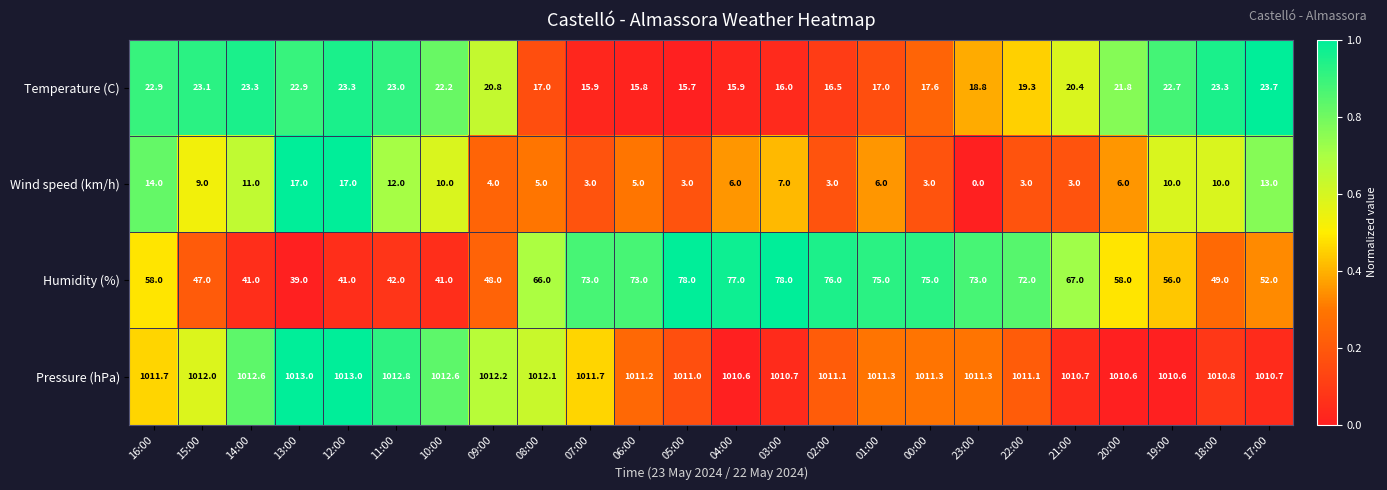

At 06:00, list the series in order from largest to smallest.

Pressure (hPa), Humidity (%), Temperature (C), Wind speed (km/h)